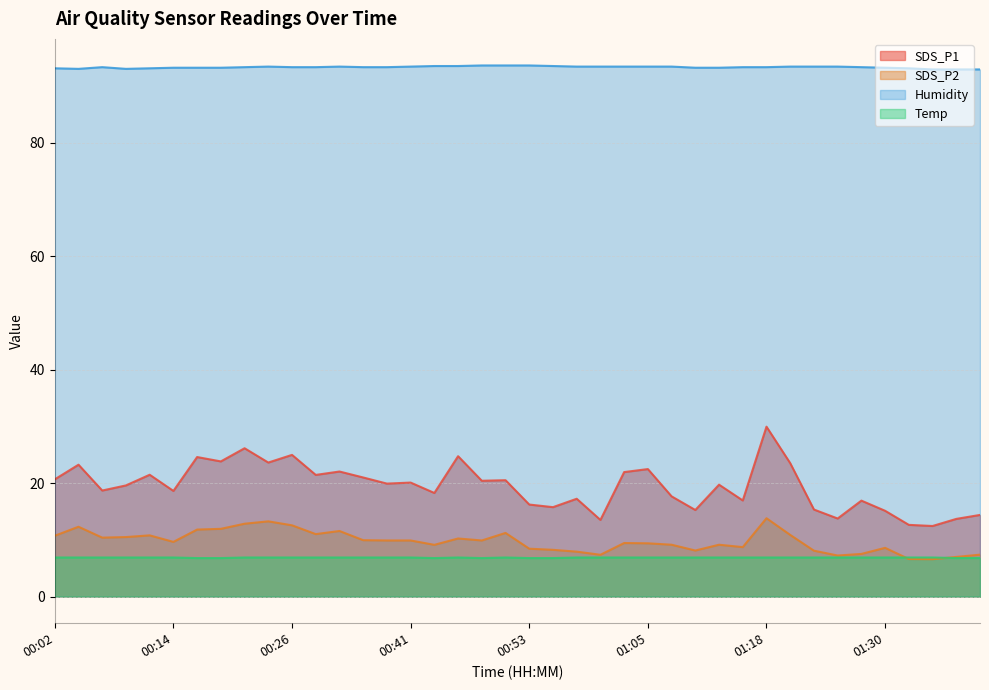

Which category has the highest value across all series?

00:48